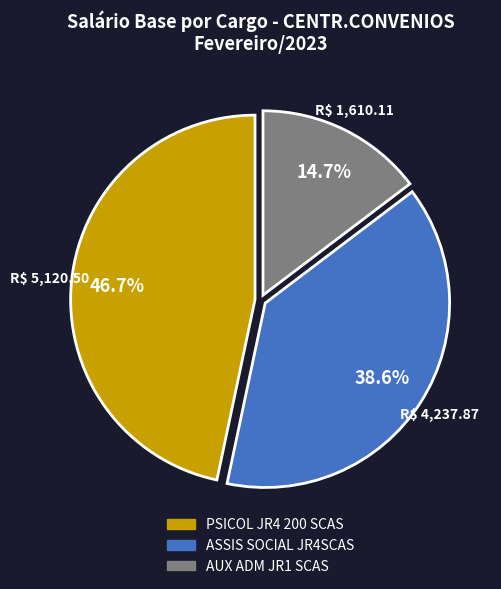

To the nearest percent, what is the average slice percentage?

33%